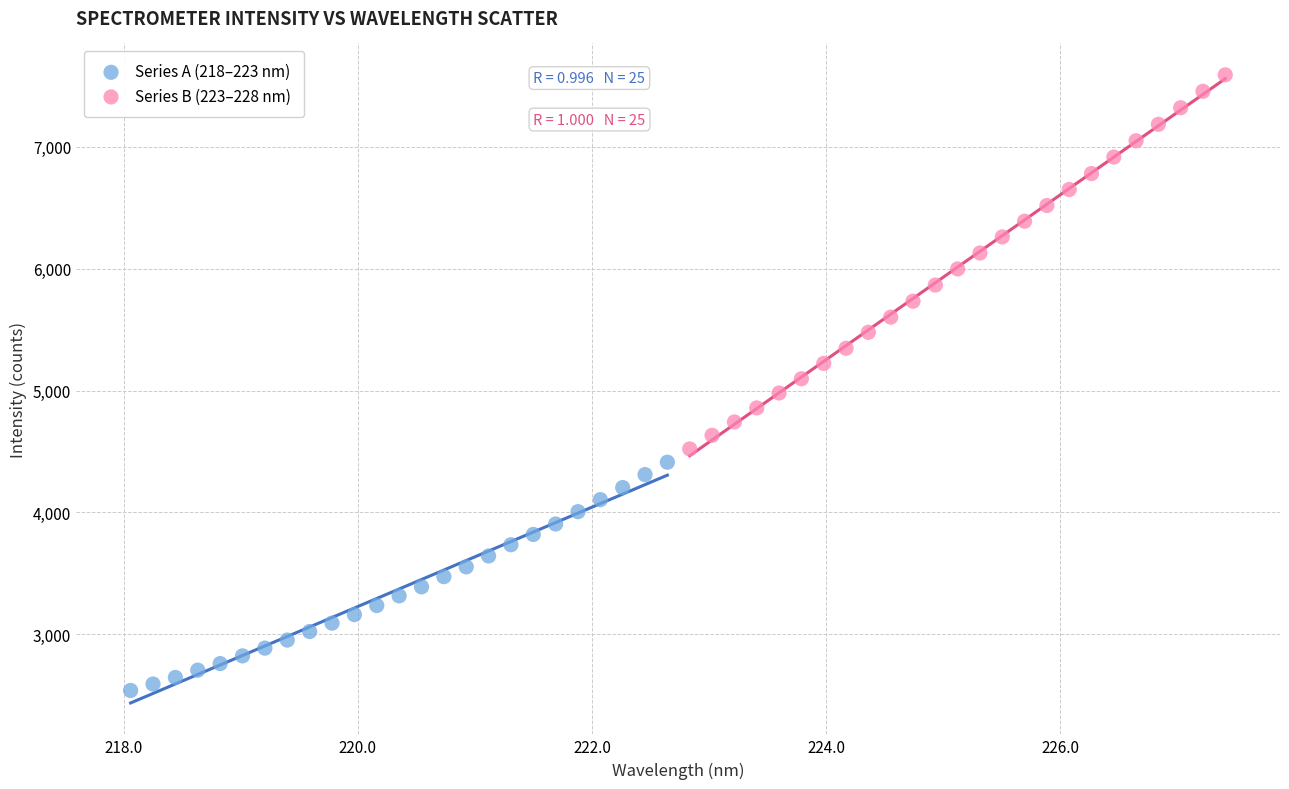

Which series reaches the minimum Y coordinate?

Series A (218–223 nm)